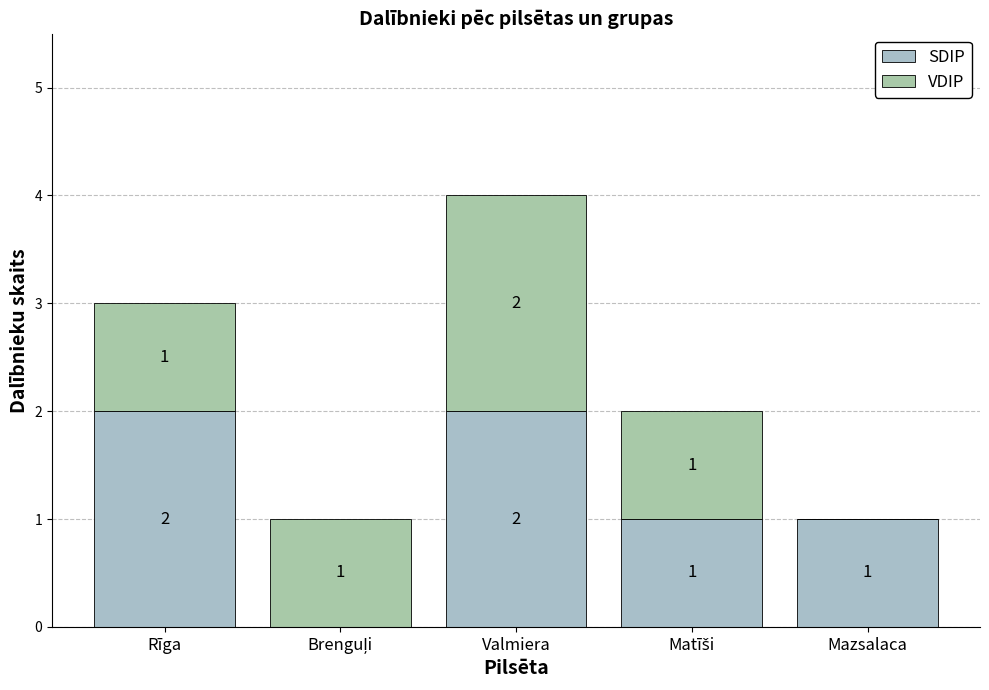

What position from the left is Mazsalaca?

5